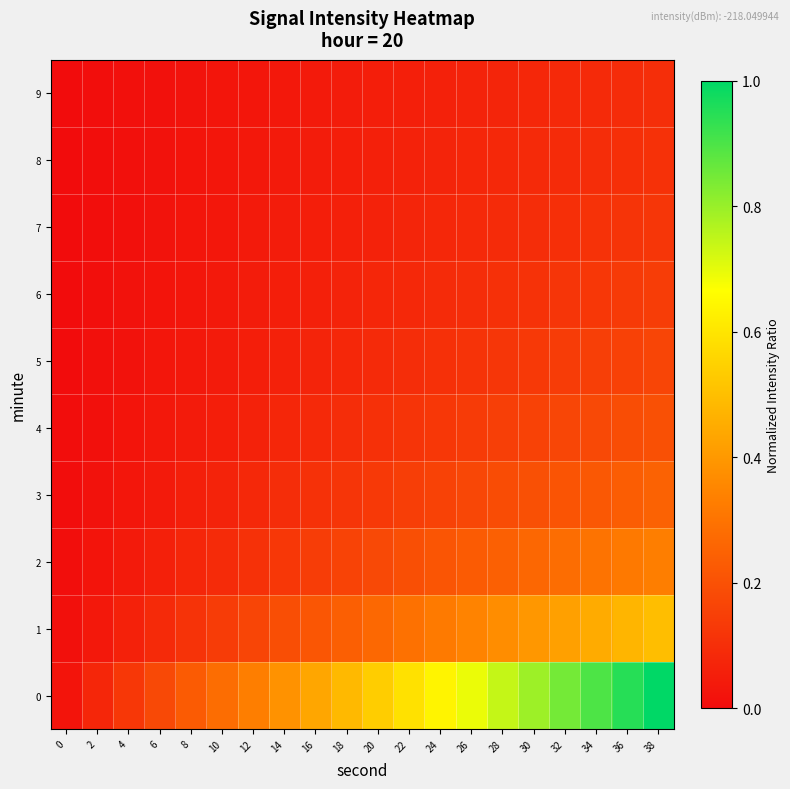

Reading left to right, what are all the values shown in this chart?

0: 0=0.0	2=0.1	4=0.1	6=0.2	8=0.2	10=0.3	12=0.3	14=0.4	16=0.4	18=0.5	20=0.5	22=0.6	24=0.6	26=0.7	28=0.7	30=0.8	32=0.8	34=0.9	36=0.9	38=1.0
1: 0=0.0	2=0.0	4=0.1	6=0.1	8=0.1	10=0.1	12=0.2	14=0.2	16=0.2	18=0.2	20=0.3	22=0.3	24=0.3	26=0.3	28=0.4	30=0.4	32=0.4	34=0.4	36=0.5	38=0.5
2: 0=0.0	2=0.0	4=0.0	6=0.1	8=0.1	10=0.1	12=0.1	14=0.1	16=0.1	18=0.2	20=0.2	22=0.2	24=0.2	26=0.2	28=0.2	30=0.3	32=0.3	34=0.3	36=0.3	38=0.3
3: 0=0.0	2=0.0	4=0.0	6=0.0	8=0.1	10=0.1	12=0.1	14=0.1	16=0.1	18=0.1	20=0.1	22=0.1	24=0.2	26=0.2	28=0.2	30=0.2	32=0.2	34=0.2	36=0.2	38=0.2
4: 0=0.0	2=0.0	4=0.0	6=0.0	8=0.0	10=0.1	12=0.1	14=0.1	16=0.1	18=0.1	20=0.1	22=0.1	24=0.1	26=0.1	28=0.1	30=0.2	32=0.2	34=0.2	36=0.2	38=0.2
5: 0=0.0	2=0.0	4=0.0	6=0.0	8=0.0	10=0.0	12=0.1	14=0.1	16=0.1	18=0.1	20=0.1	22=0.1	24=0.1	26=0.1	28=0.1	30=0.1	32=0.1	34=0.1	36=0.2	38=0.2
6: 0=0.0	2=0.0	4=0.0	6=0.0	8=0.0	10=0.0	12=0.0	14=0.1	16=0.1	18=0.1	20=0.1	22=0.1	24=0.1	26=0.1	28=0.1	30=0.1	32=0.1	34=0.1	36=0.1	38=0.1
7: 0=0.0	2=0.0	4=0.0	6=0.0	8=0.0	10=0.0	12=0.0	14=0.0	16=0.1	18=0.1	20=0.1	22=0.1	24=0.1	26=0.1	28=0.1	30=0.1	32=0.1	34=0.1	36=0.1	38=0.1
8: 0=0.0	2=0.0	4=0.0	6=0.0	8=0.0	10=0.0	12=0.0	14=0.0	16=0.0	18=0.1	20=0.1	22=0.1	24=0.1	26=0.1	28=0.1	30=0.1	32=0.1	34=0.1	36=0.1	38=0.1
9: 0=0.0	2=0.0	4=0.0	6=0.0	8=0.0	10=0.0	12=0.0	14=0.0	16=0.0	18=0.0	20=0.1	22=0.1	24=0.1	26=0.1	28=0.1	30=0.1	32=0.1	34=0.1	36=0.1	38=0.1